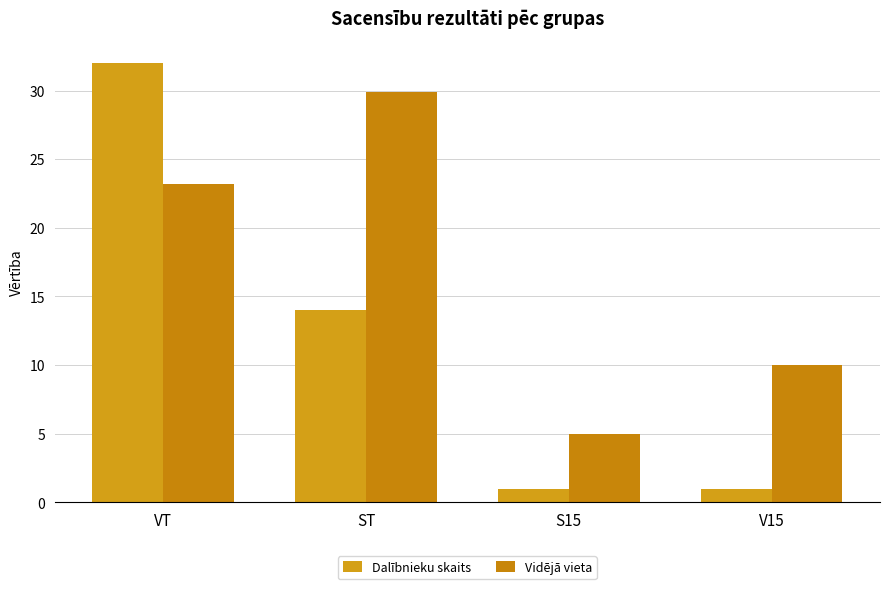

At how many categories does at least one series exceed 23?

2